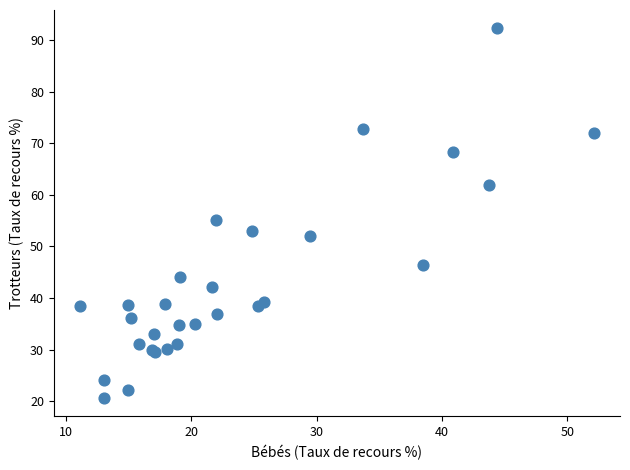

What Y value in the scatter plot is closest to 56?

55.1